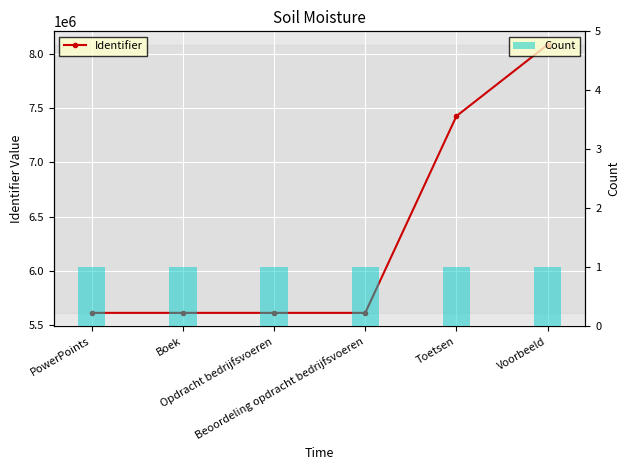

Reading left to right, what are all the values shown in this chart?

Identifier: PowerPoints=5615349	Boek=5615351	Opdracht bedrijfsvoeren=5615356	Beoordeling opdracht bedrijfsvoeren=5615354	Toetsen=7426931	Voorbeeld=8083837
Count: PowerPoints=1	Boek=1	Opdracht bedrijfsvoeren=1	Beoordeling opdracht bedrijfsvoeren=1	Toetsen=1	Voorbeeld=1